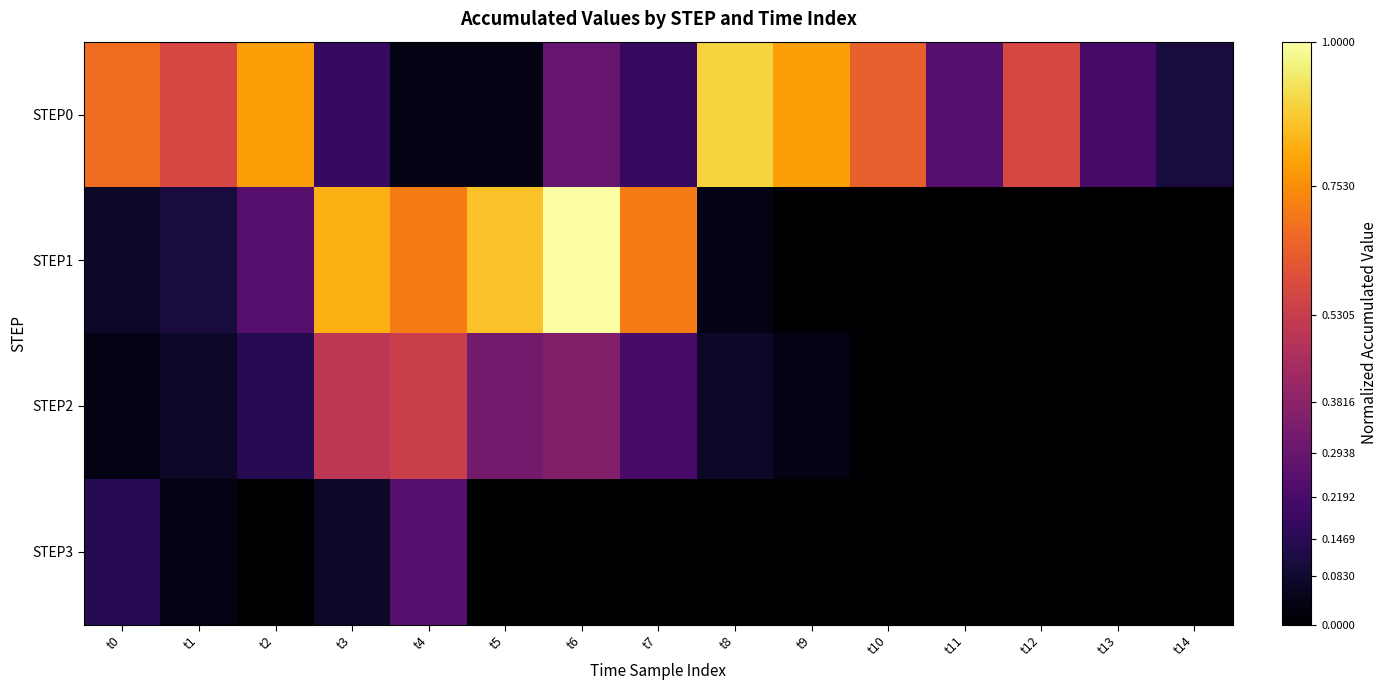

Which series has the largest total across all categories?

STEP0